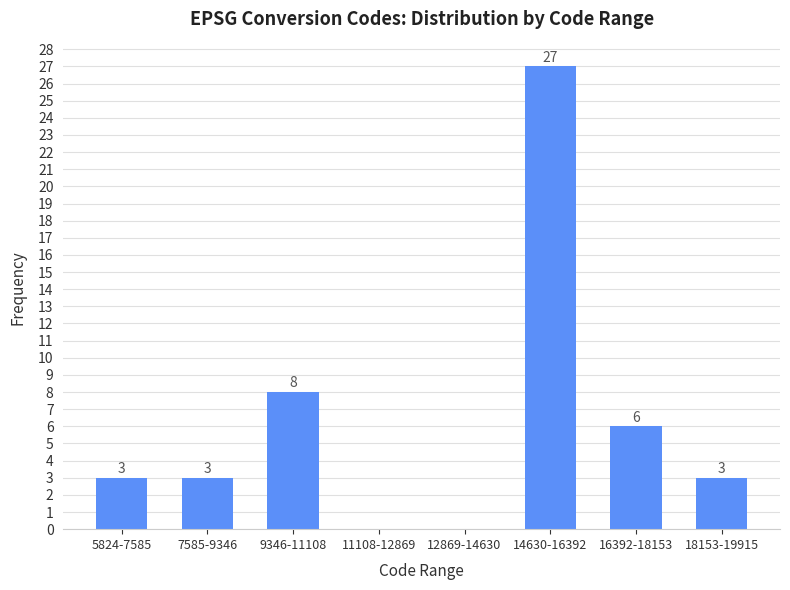

Reading right to left, transcribe all the data shown in this chart.

18153-19915=3	16392-18153=6	14630-16392=27	12869-14630=0	11108-12869=0	9346-11108=8	7585-9346=3	5824-7585=3